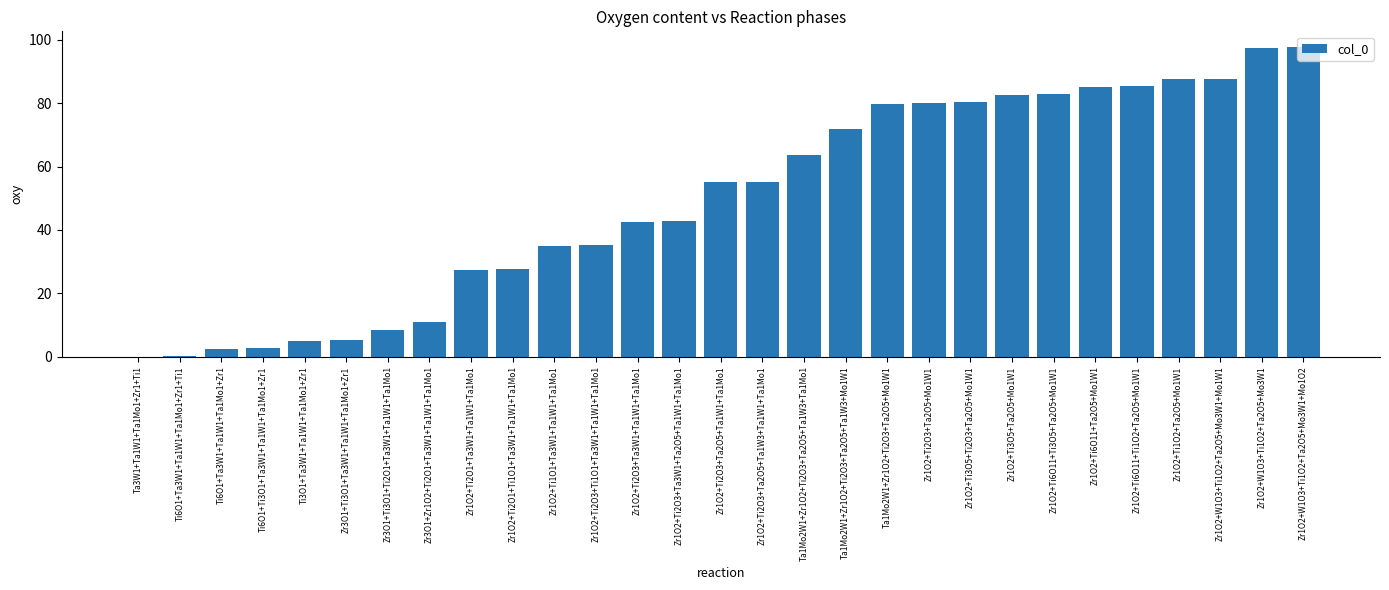

The value at Zr3O1+Zr1O2+Ti2O1+Ta3W1+Ta1W1+Ta1Mo1 is 5.7. True or false?

False